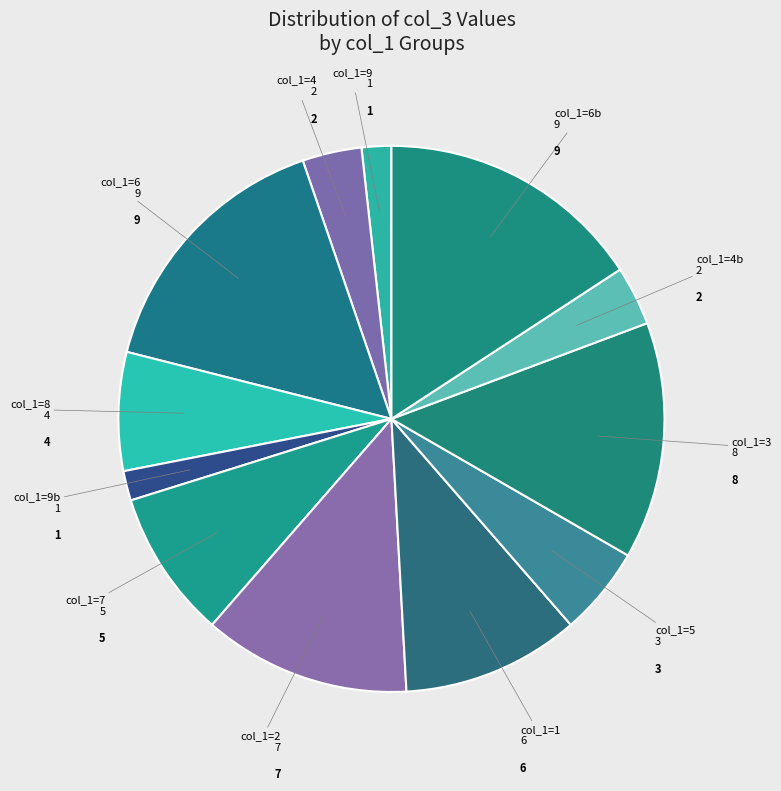

How many slices are in this pie chart?

12